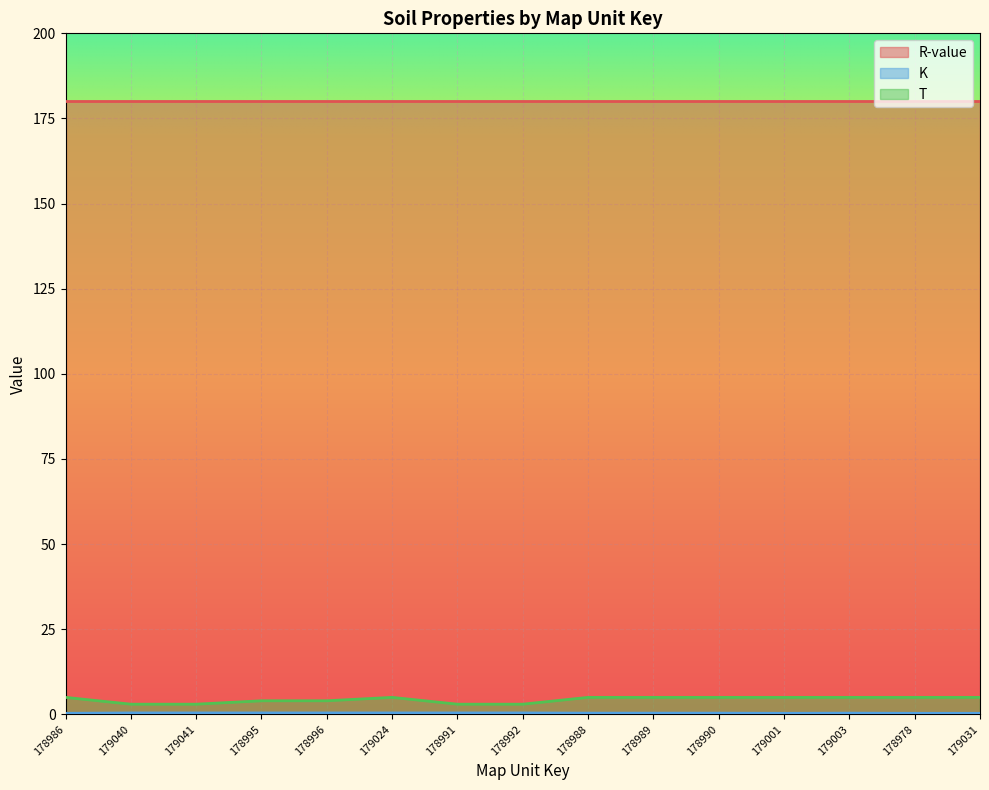

What is the label of the 5th point from the right?

178990